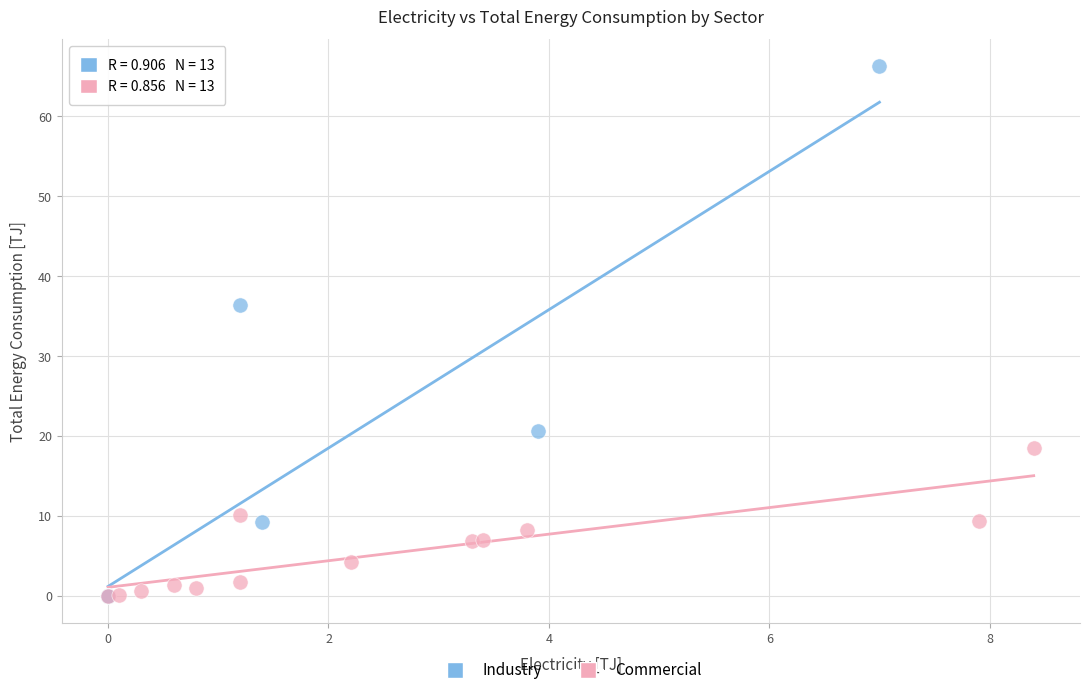

What are all the series names shown in the legend?

Industry, Commercial